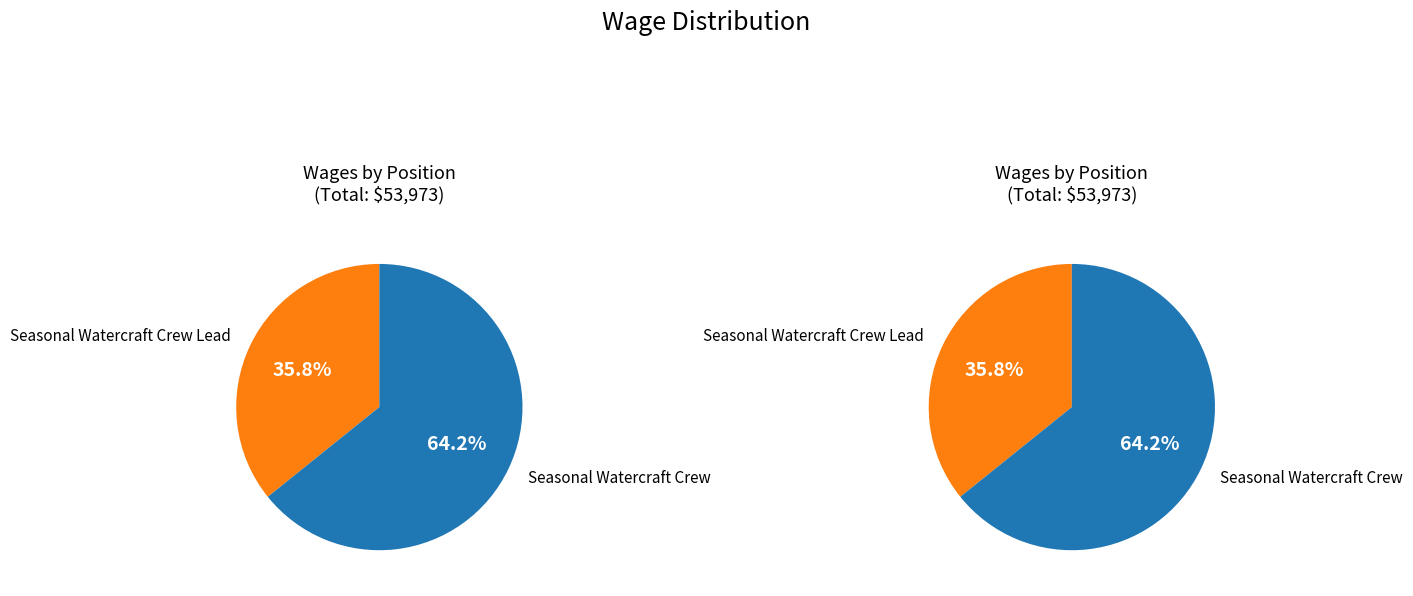

What is the ratio of the value at Seasonal Watercraft Crew to the value at Seasonal Watercraft Crew?

1.0